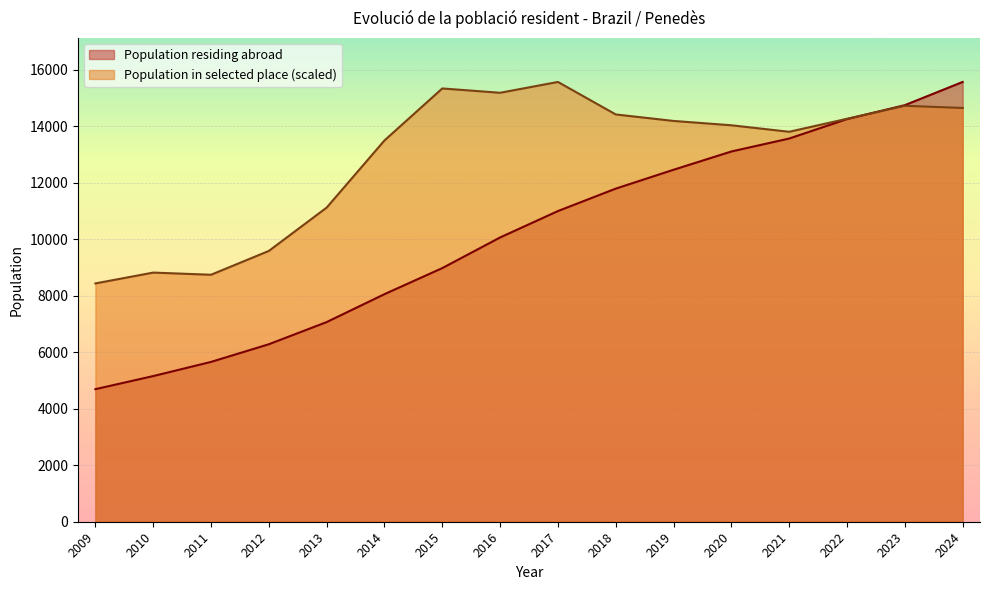

List the series in order of their overall mean, lowest first.

Population residing abroad, Population in selected place (scaled)